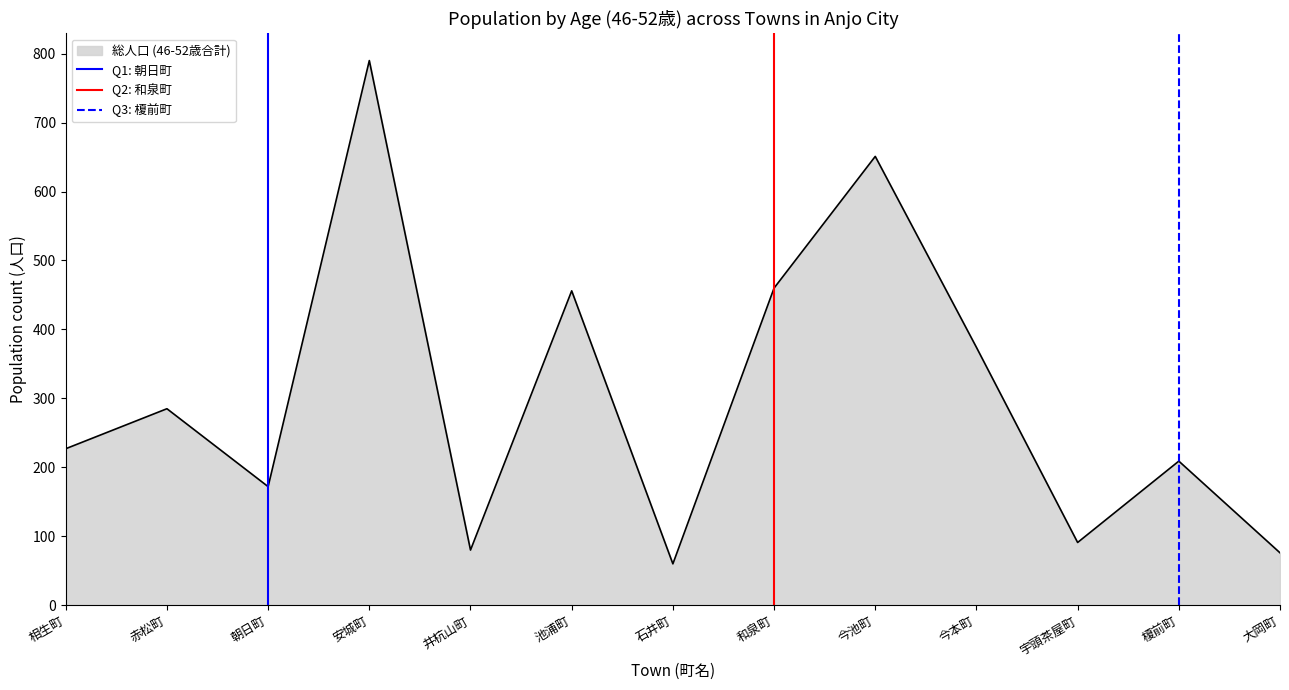

The value of 総人口 (46-52歳合計) at 大岡町 is 109. True or false?

False